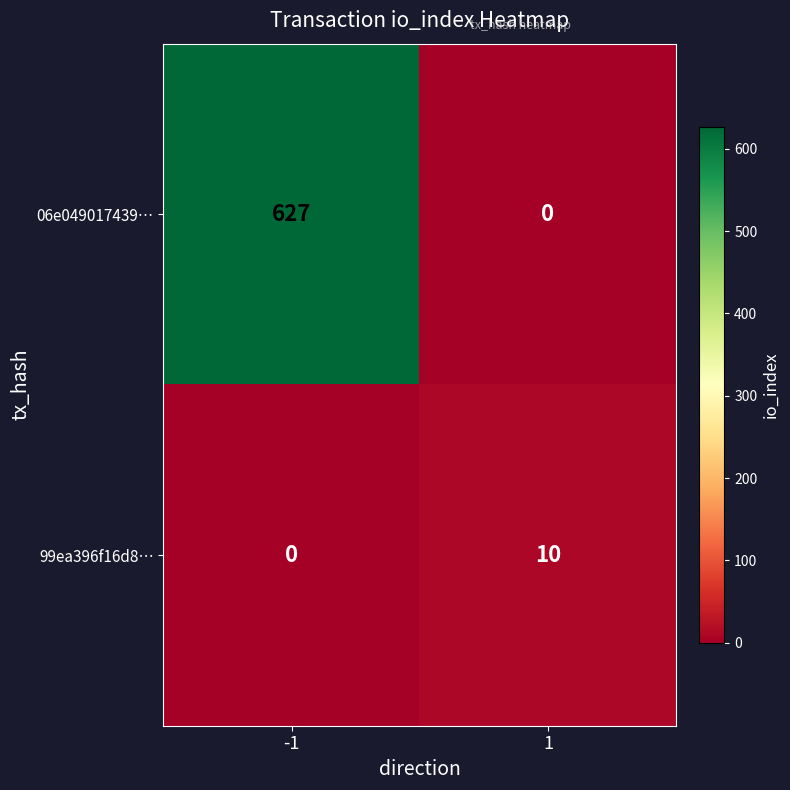

At how many categories does at least one series exceed 360?

1